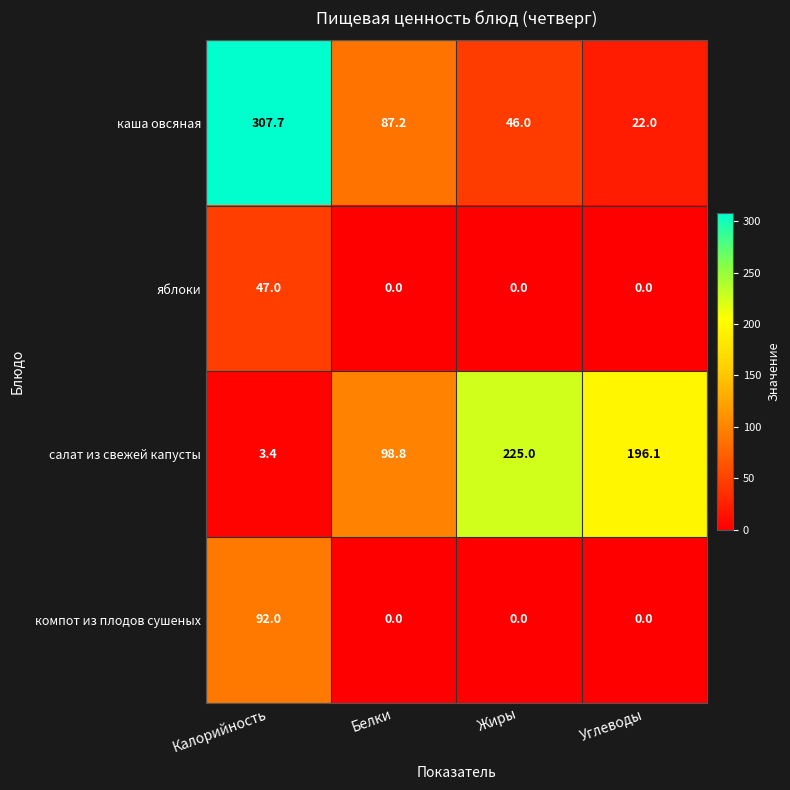

Reading left to right, list all the values displayed in this chart.

каша овсяная: Калорийность=307.7	Белки=87.2	Жиры=46.0	Углеводы=22.0
яблоки: Калорийность=47.0	Белки=0.0	Жиры=0.0	Углеводы=0.0
салат из свежей капусты: Калорийность=3.4	Белки=98.8	Жиры=225.0	Углеводы=196.1
компот из плодов сушеных: Калорийность=92.0	Белки=0.0	Жиры=0.0	Углеводы=0.0